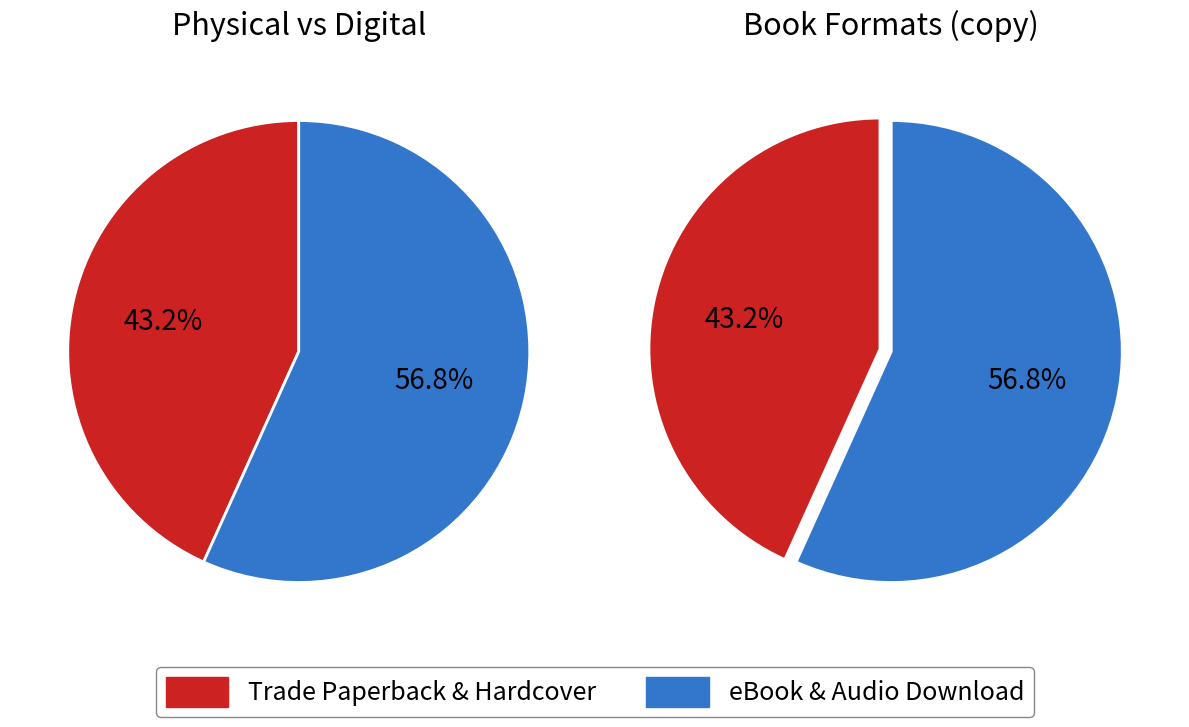

Does Trade Paperback represent more than half of the total?

No